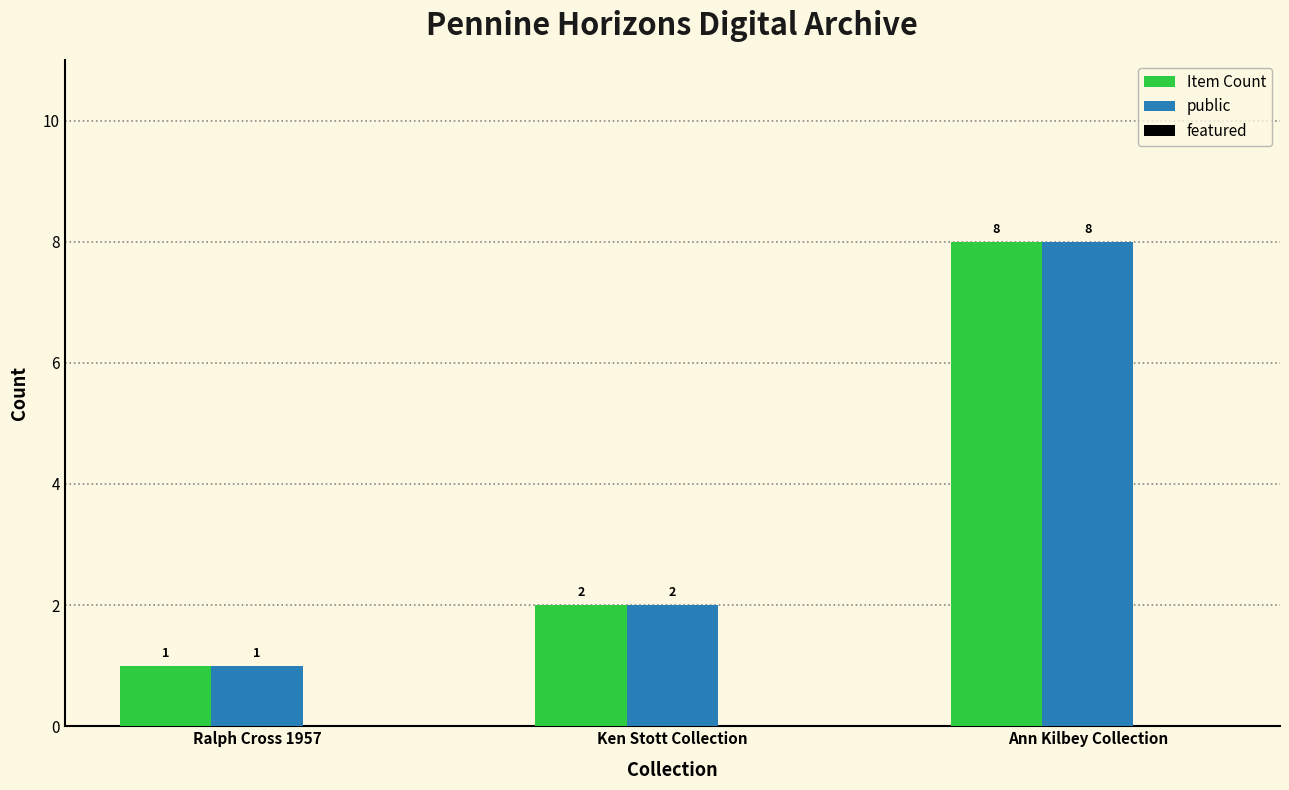

How many bars are there in each group?

2